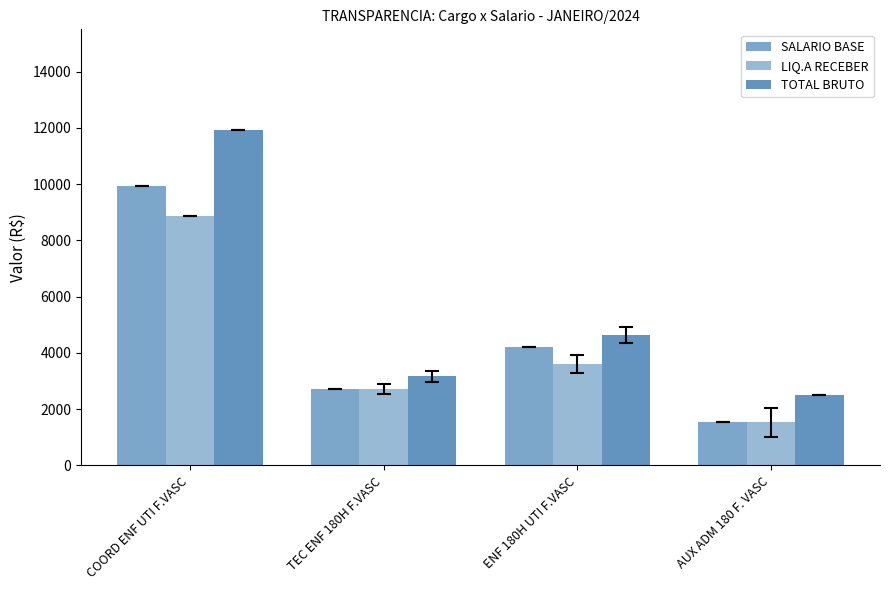

Is the value of SALARIO BASE at AUX ADM 180 F. VASC greater than the value of TOTAL BRUTO at ENF 180H UTI F.VASC?

No